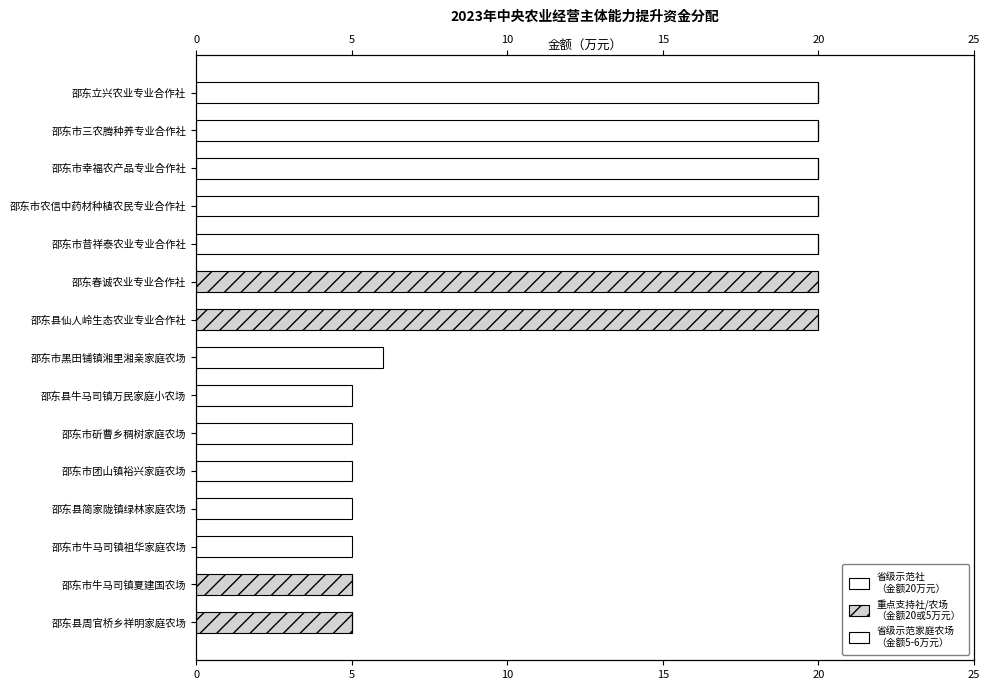

Rank the series by their maximum value, from highest to lowest.

省级示范社, 重点支持社/农场, 省级示范家庭农场